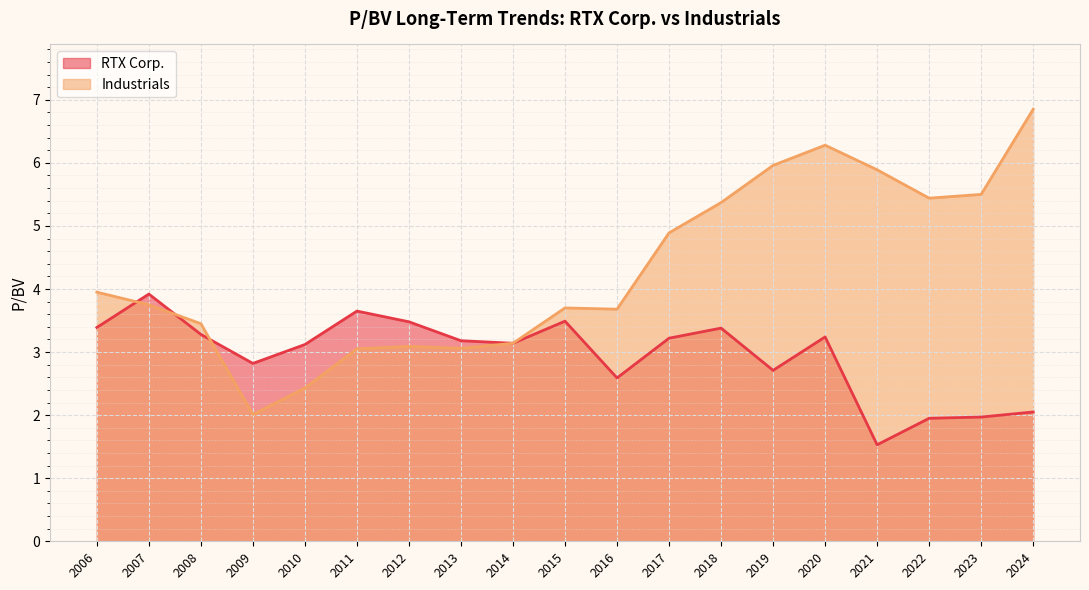

In Industrials, how many points are lower than both neighbors (excluding endpoints)?

4